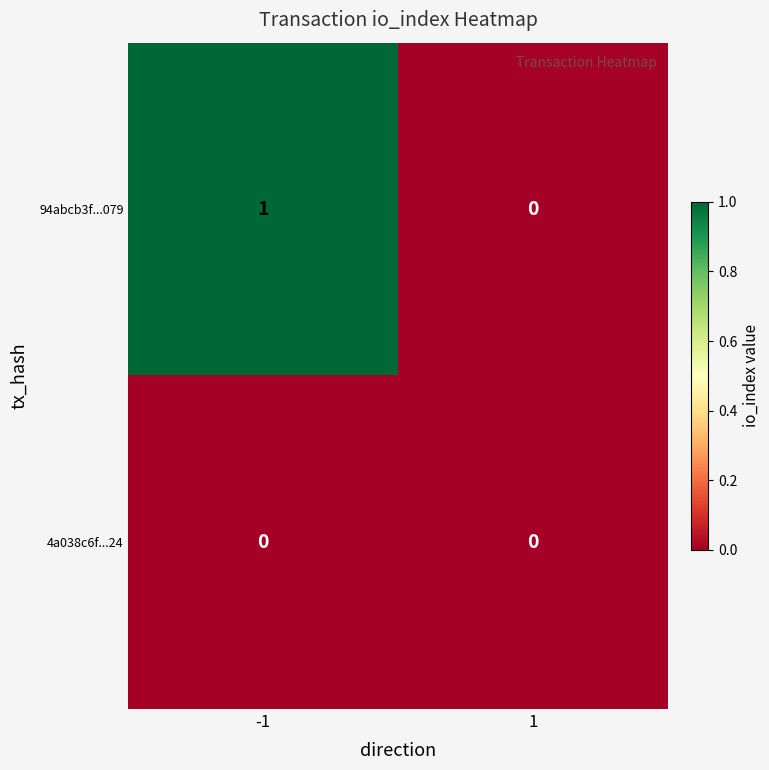

Which series has the largest total across all categories?

94abcb3f...079